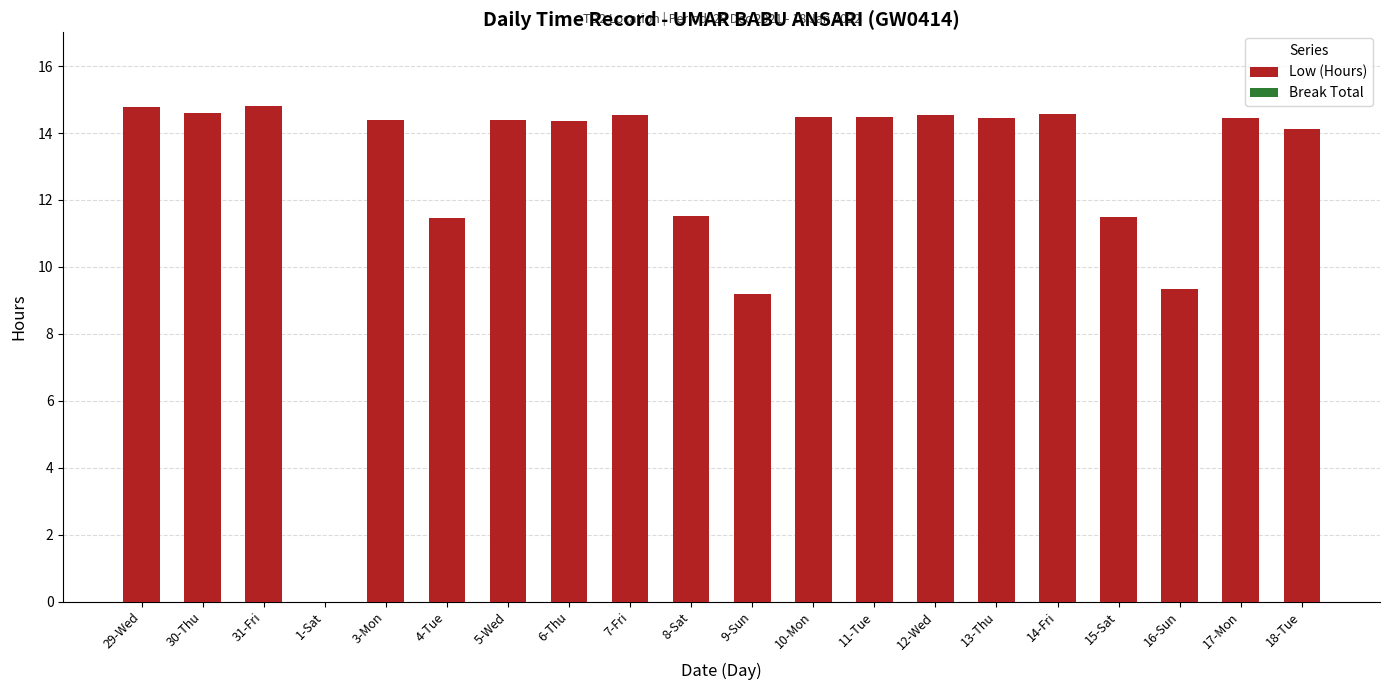

What is the ratio of the value at 3-Mon to the value at 17-Mon?

1.0